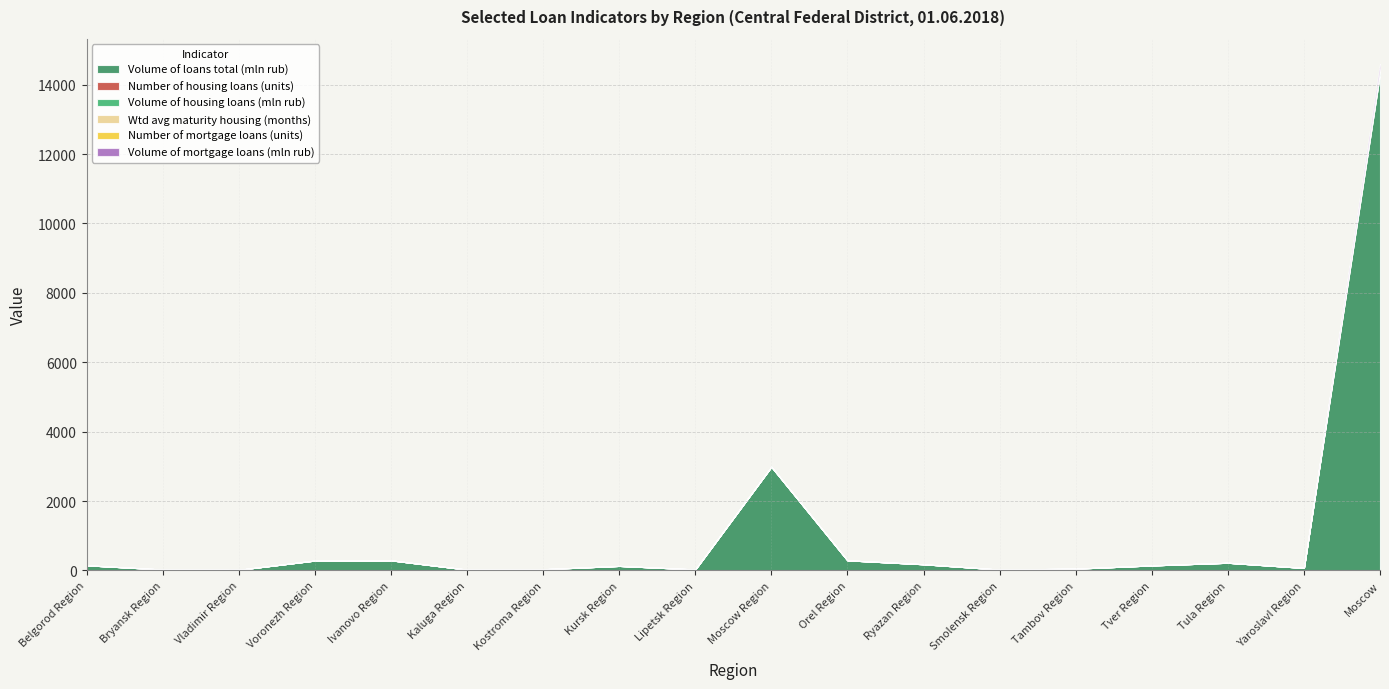

What is the maximum value for Volume of housing loans (mln rub)?

125.0